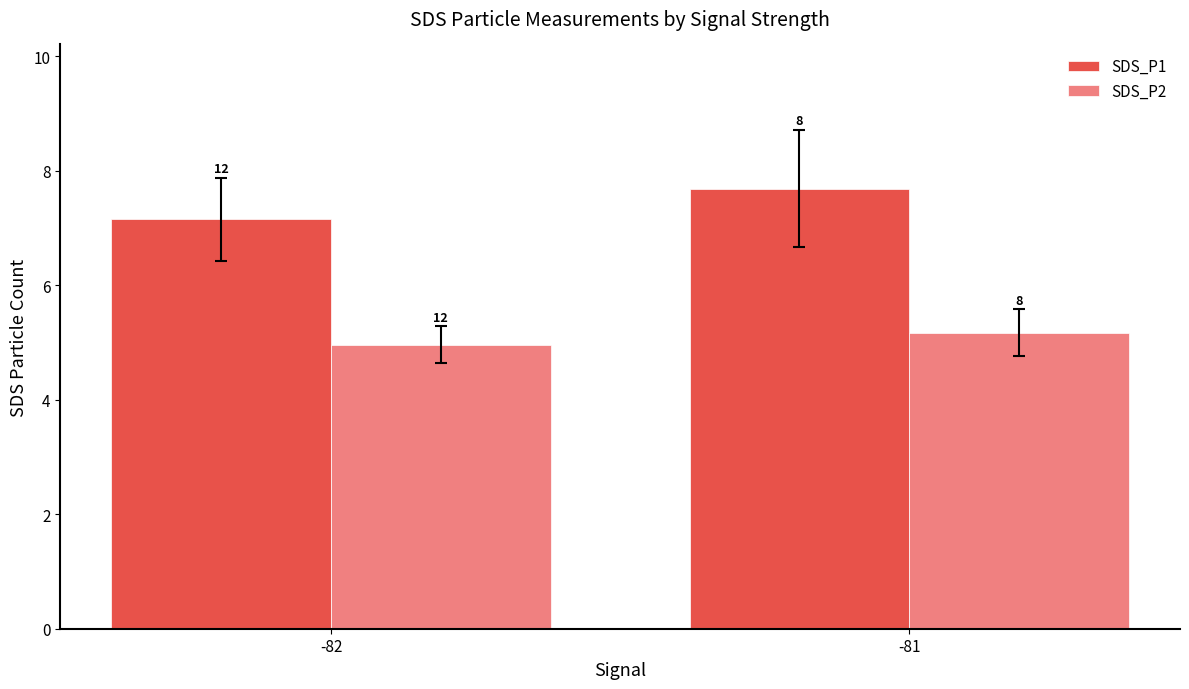

Read the SDS_P2 value at -82.

5.0